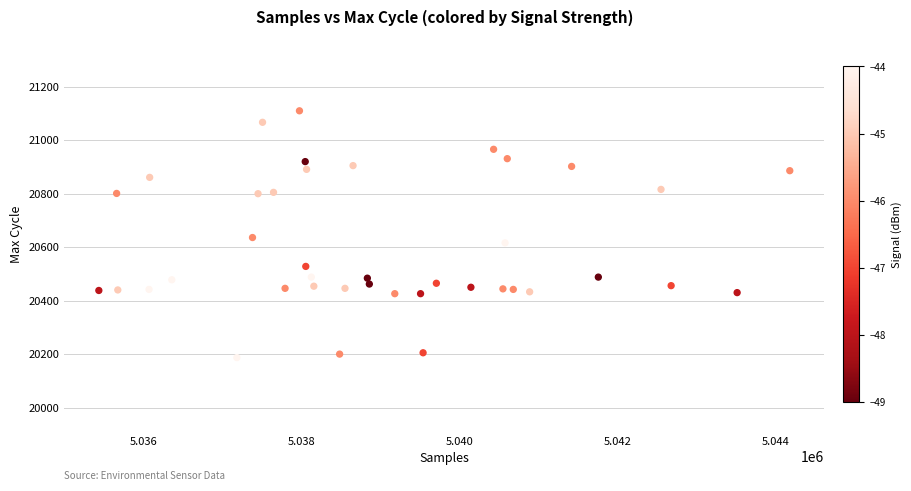

What is the range of X values (max minus min)?

8741